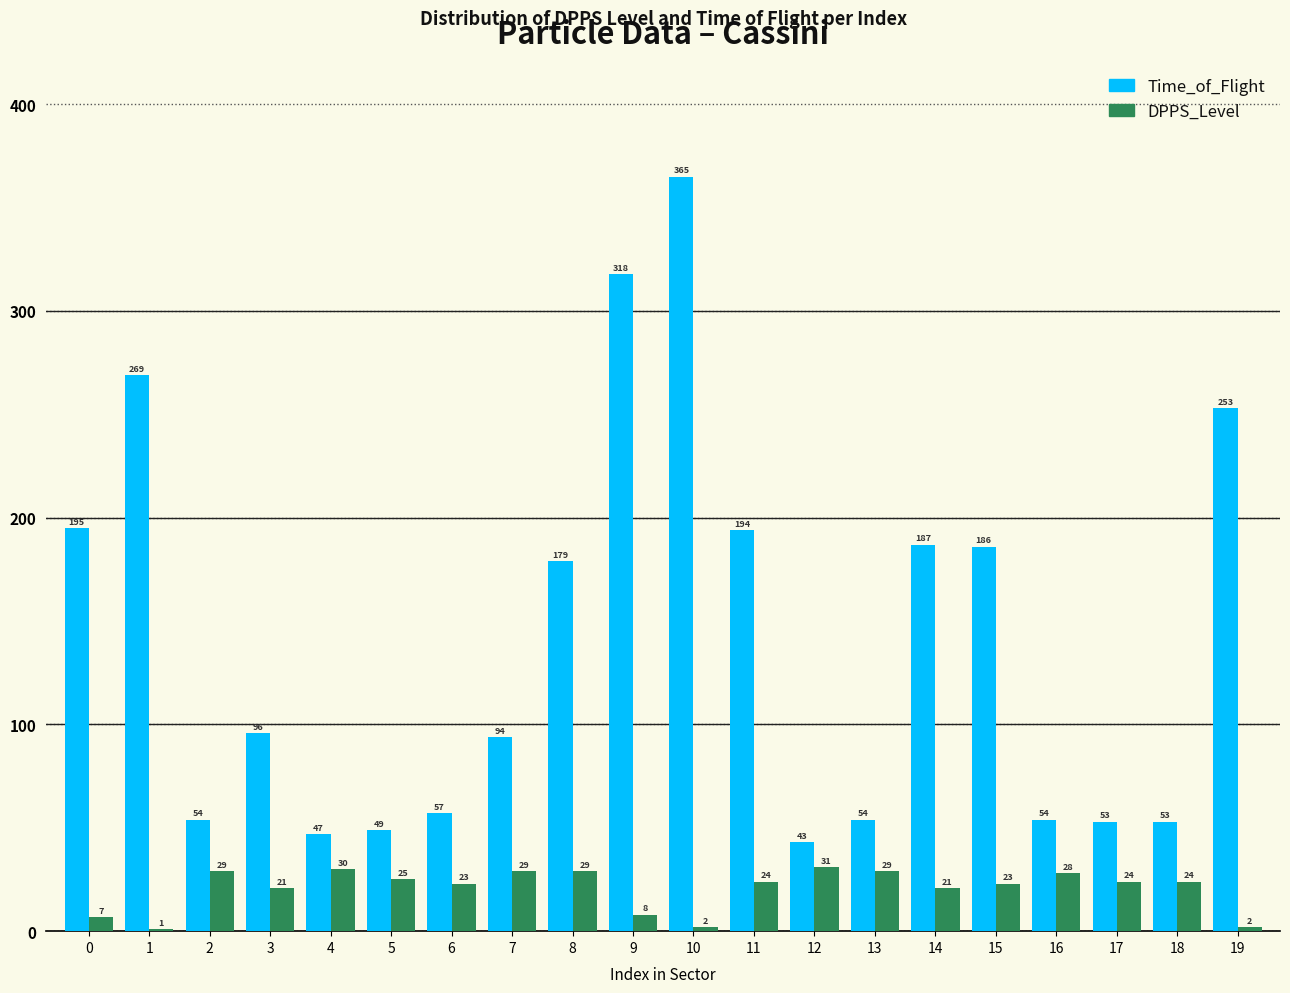

What is the greatest value displayed?

365